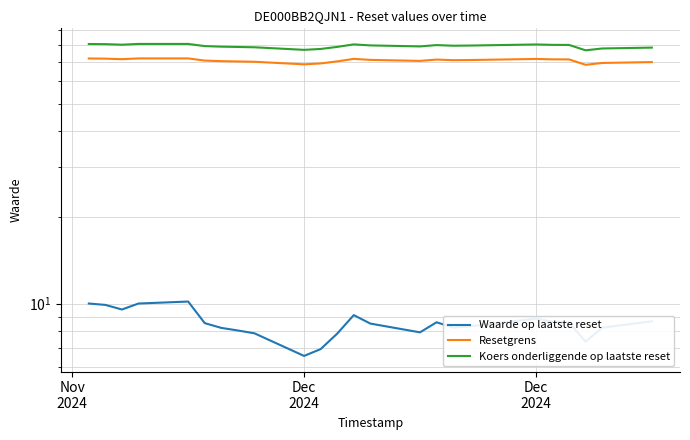

What is the difference between the maximum and minimum values in the Waarde op laatste reset series?

3.6